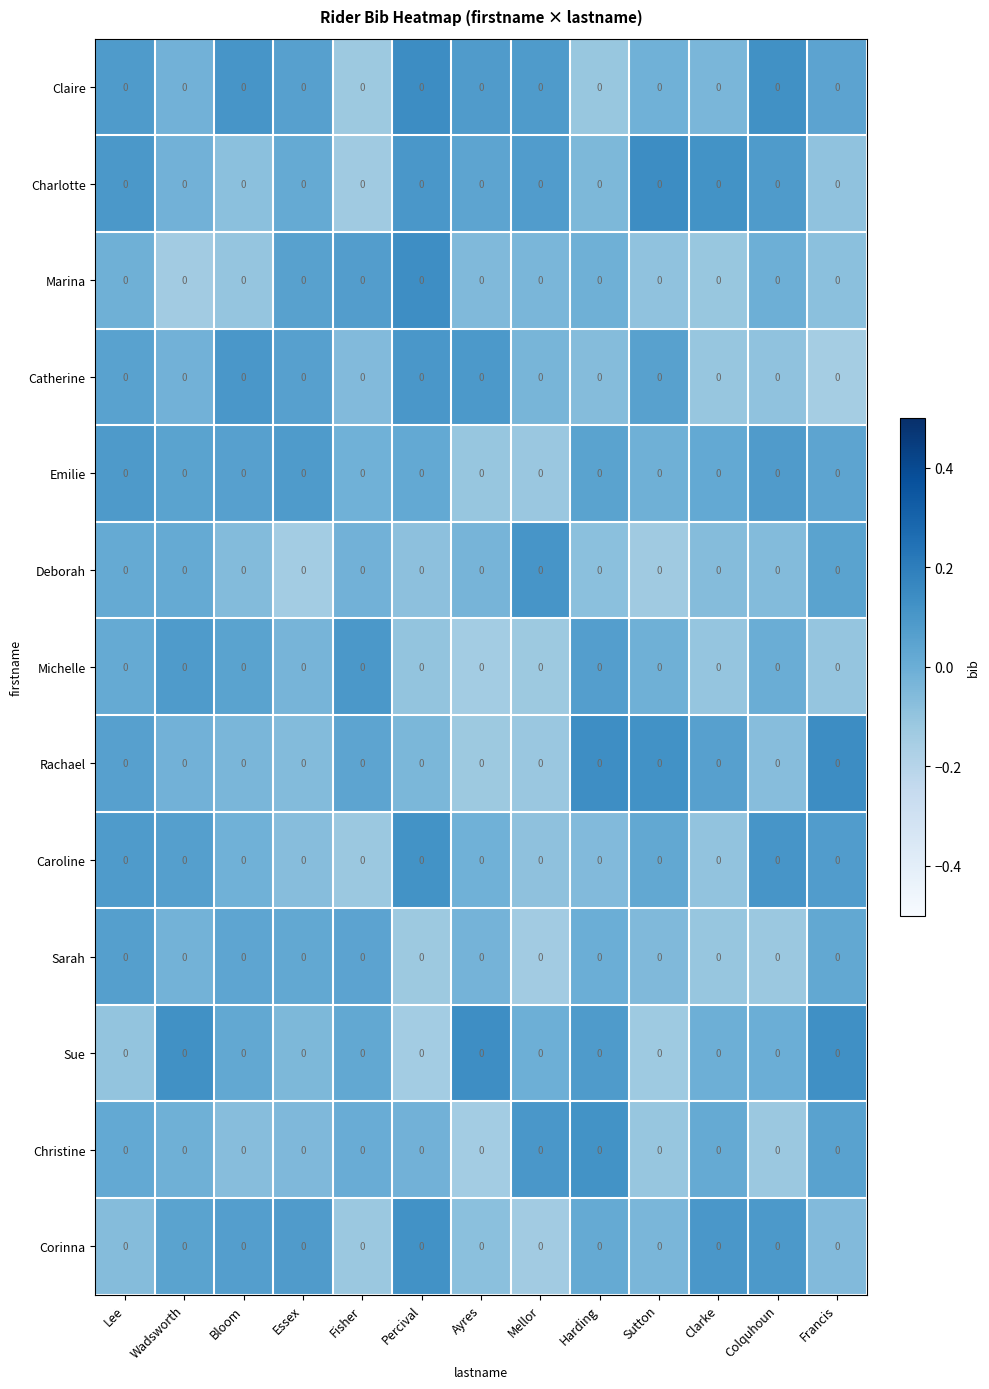

Reading right to left, what are all the values shown in this chart?

Claire: Francis=0.0	Colquhoun=0.0	Clarke=0.0	Sutton=0.0	Harding=0.0	Mellor=0.0	Ayres=0.0	Percival=0.0	Fisher=0.0	Essex=0.0	Bloom=0.0	Wadsworth=0.0	Lee=0.0
Charlotte: Francis=0.0	Colquhoun=0.0	Clarke=0.0	Sutton=0.0	Harding=0.0	Mellor=0.0	Ayres=0.0	Percival=0.0	Fisher=0.0	Essex=0.0	Bloom=0.0	Wadsworth=0.0	Lee=0.0
Marina: Francis=0.0	Colquhoun=0.0	Clarke=0.0	Sutton=0.0	Harding=0.0	Mellor=0.0	Ayres=0.0	Percival=0.0	Fisher=0.0	Essex=0.0	Bloom=0.0	Wadsworth=0.0	Lee=0.0
Catherine: Francis=0.0	Colquhoun=0.0	Clarke=0.0	Sutton=0.0	Harding=0.0	Mellor=0.0	Ayres=0.0	Percival=0.0	Fisher=0.0	Essex=0.0	Bloom=0.0	Wadsworth=0.0	Lee=0.0
Emilie: Francis=0.0	Colquhoun=0.0	Clarke=0.0	Sutton=0.0	Harding=0.0	Mellor=0.0	Ayres=0.0	Percival=0.0	Fisher=0.0	Essex=0.0	Bloom=0.0	Wadsworth=0.0	Lee=0.0
Deborah: Francis=0.0	Colquhoun=0.0	Clarke=0.0	Sutton=0.0	Harding=0.0	Mellor=0.0	Ayres=0.0	Percival=0.0	Fisher=0.0	Essex=0.0	Bloom=0.0	Wadsworth=0.0	Lee=0.0
Michelle: Francis=0.0	Colquhoun=0.0	Clarke=0.0	Sutton=0.0	Harding=0.0	Mellor=0.0	Ayres=0.0	Percival=0.0	Fisher=0.0	Essex=0.0	Bloom=0.0	Wadsworth=0.0	Lee=0.0
Rachael: Francis=0.0	Colquhoun=0.0	Clarke=0.0	Sutton=0.0	Harding=0.0	Mellor=0.0	Ayres=0.0	Percival=0.0	Fisher=0.0	Essex=0.0	Bloom=0.0	Wadsworth=0.0	Lee=0.0
Caroline: Francis=0.0	Colquhoun=0.0	Clarke=0.0	Sutton=0.0	Harding=0.0	Mellor=0.0	Ayres=0.0	Percival=0.0	Fisher=0.0	Essex=0.0	Bloom=0.0	Wadsworth=0.0	Lee=0.0
Sarah: Francis=0.0	Colquhoun=0.0	Clarke=0.0	Sutton=0.0	Harding=0.0	Mellor=0.0	Ayres=0.0	Percival=0.0	Fisher=0.0	Essex=0.0	Bloom=0.0	Wadsworth=0.0	Lee=0.0
Sue: Francis=0.0	Colquhoun=0.0	Clarke=0.0	Sutton=0.0	Harding=0.0	Mellor=0.0	Ayres=0.0	Percival=0.0	Fisher=0.0	Essex=0.0	Bloom=0.0	Wadsworth=0.0	Lee=0.0
Christine: Francis=0.0	Colquhoun=0.0	Clarke=0.0	Sutton=0.0	Harding=0.0	Mellor=0.0	Ayres=0.0	Percival=0.0	Fisher=0.0	Essex=0.0	Bloom=0.0	Wadsworth=0.0	Lee=0.0
Corinna: Francis=0.0	Colquhoun=0.0	Clarke=0.0	Sutton=0.0	Harding=0.0	Mellor=0.0	Ayres=0.0	Percival=0.0	Fisher=0.0	Essex=0.0	Bloom=0.0	Wadsworth=0.0	Lee=0.0